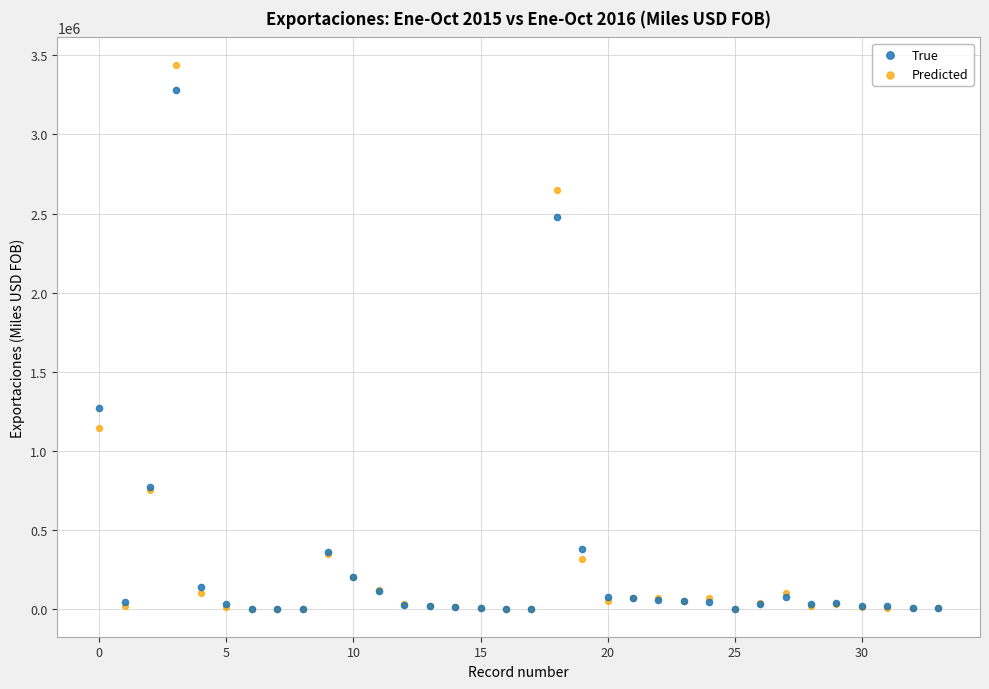

Across all series, what Y value is closest to 1720099?

1270843.7